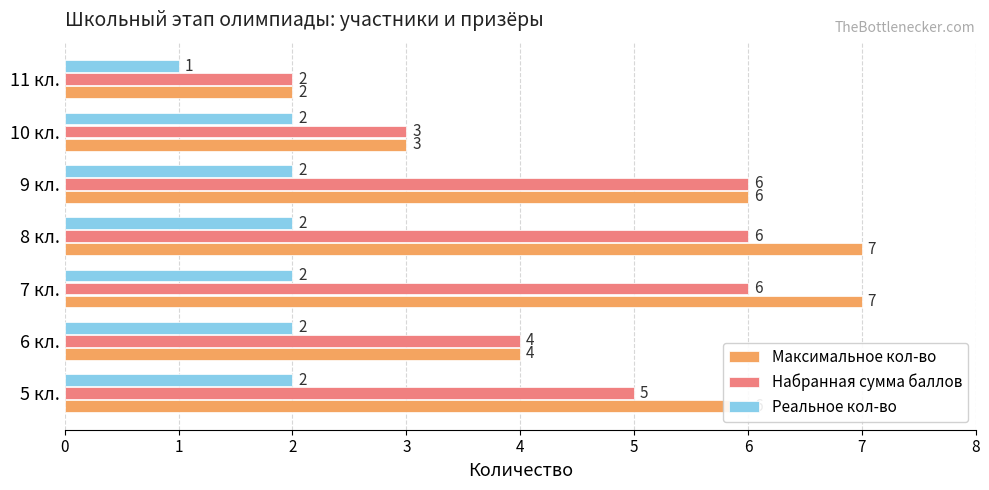

Rank the series by their maximum value, from highest to lowest.

Максимальное кол-во, Набранная сумма баллов, Реальное кол-во